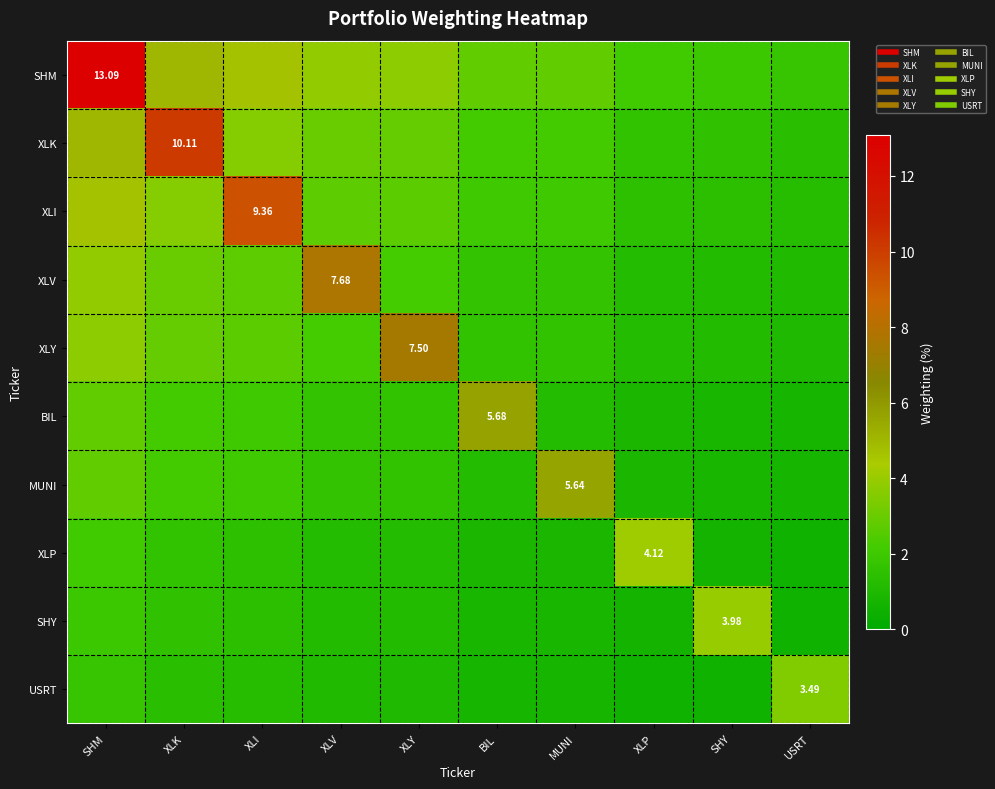

List the series in order of their peak value, lowest first.

USRT, SHY, XLP, MUNI, BIL, XLY, XLV, XLI, XLK, SHM